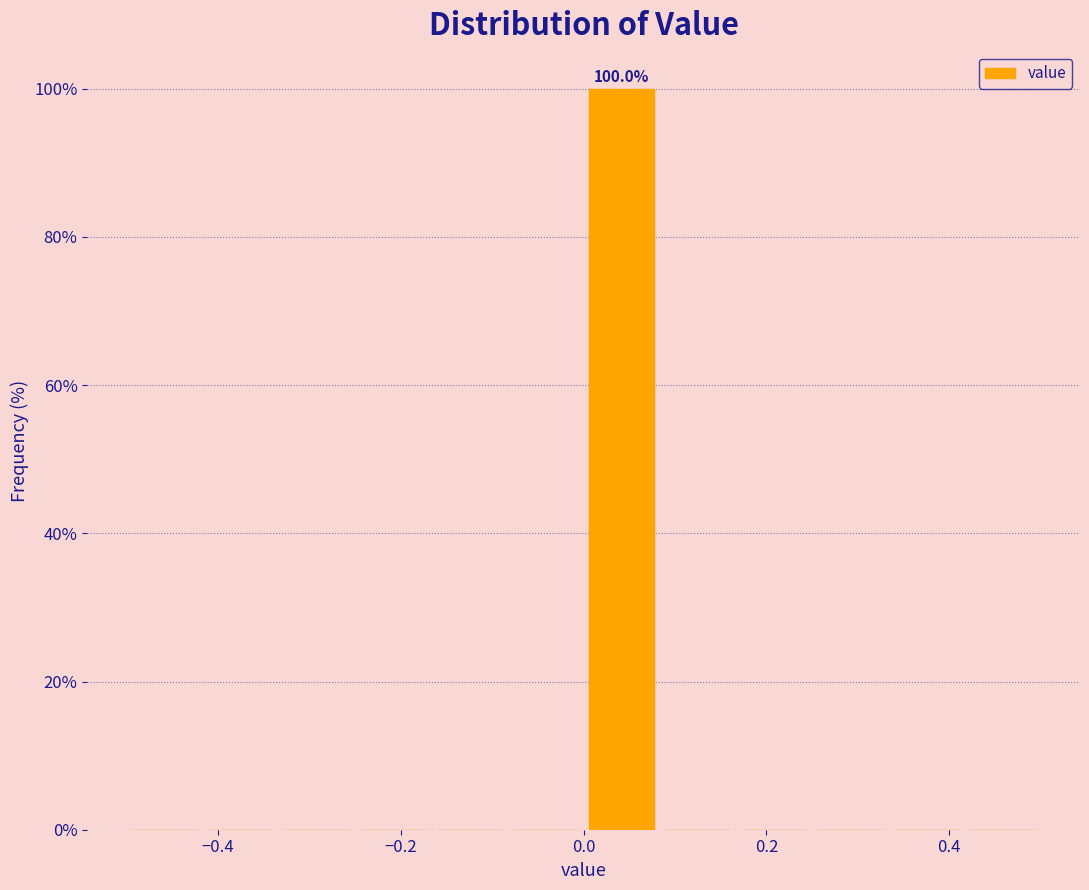

Over which range of the x-axis is the bar tallest?

0.00 to 0.08